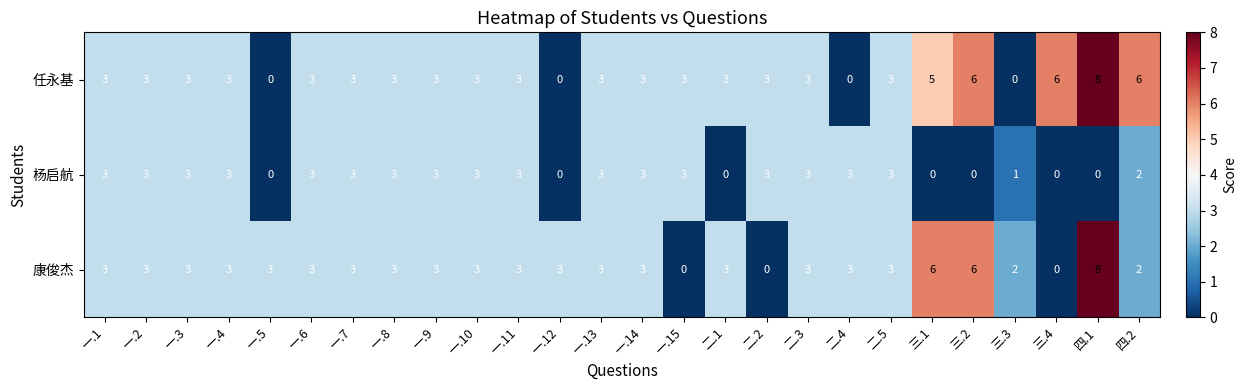

At which category is the sum across all series the highest?

四.1